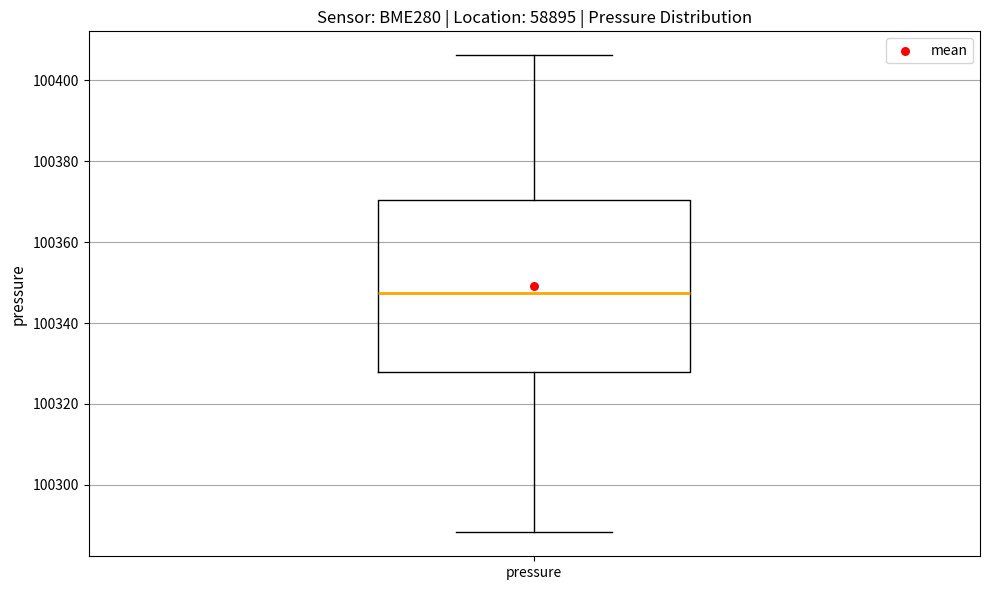

Where does the upper whisker of the box for pressure end on the y-axis? The values are not printed on the chart, so give them approximately, as read against the axis.

100406